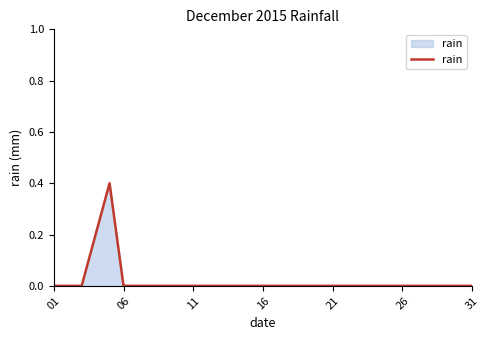

What is the greatest value displayed?

0.4